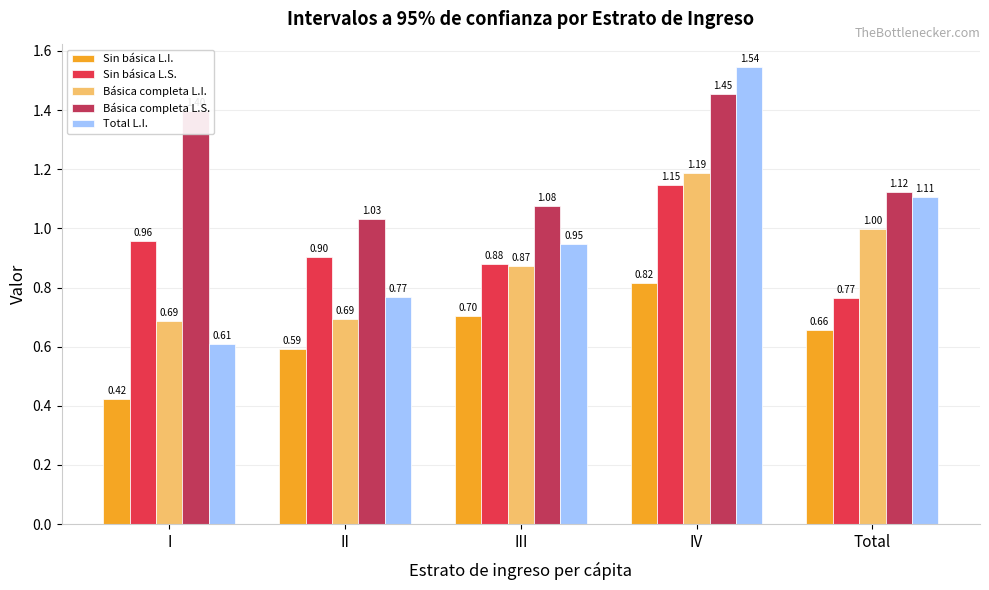

Rank the series by their maximum value, from highest to lowest.

Total L.I., Básica completa L.S., Básica completa L.I., Sin básica L.S., Sin básica L.I.